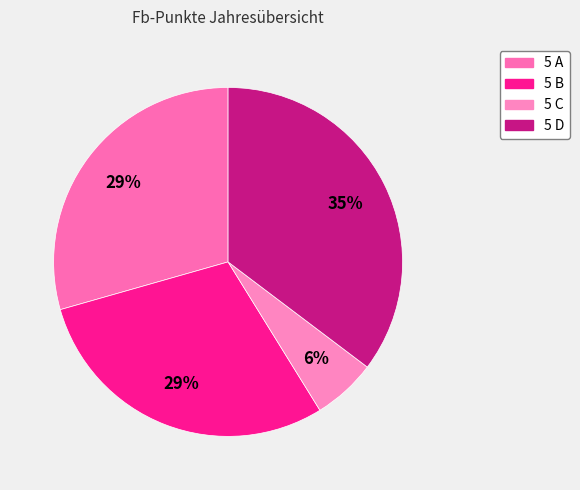

Which slice is the largest?

5 D